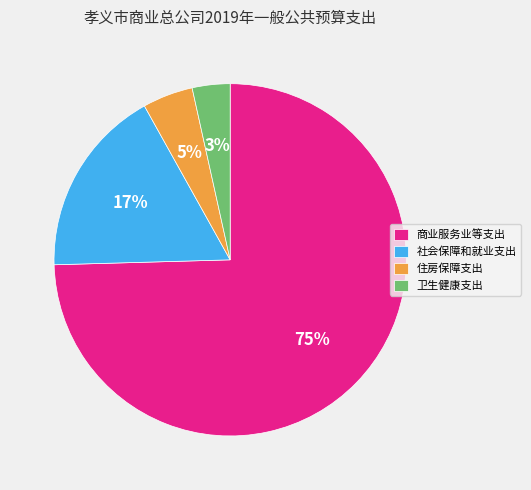

True or false: 卫生健康支出 accounts for 3% of the total.

True